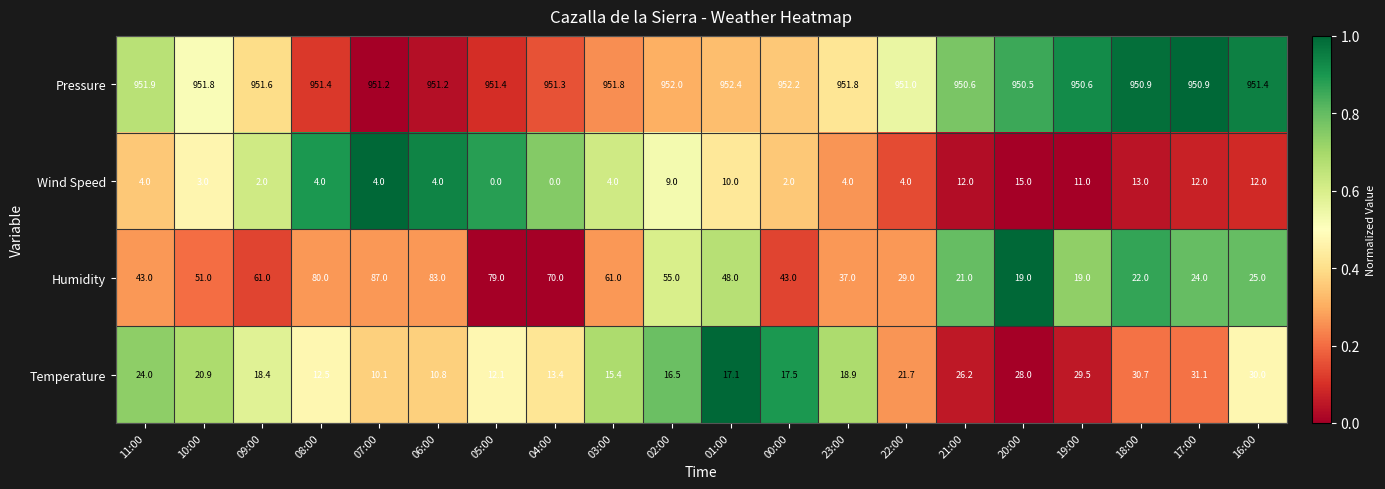

What is the difference between the Temperature values at 17:00 and 05:00?

19.0